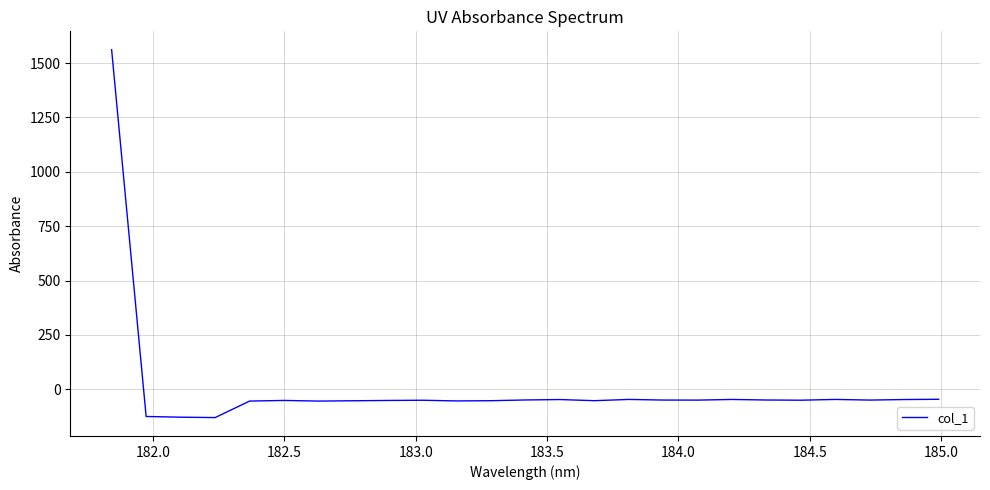

What is the smallest value displayed?

-130.2